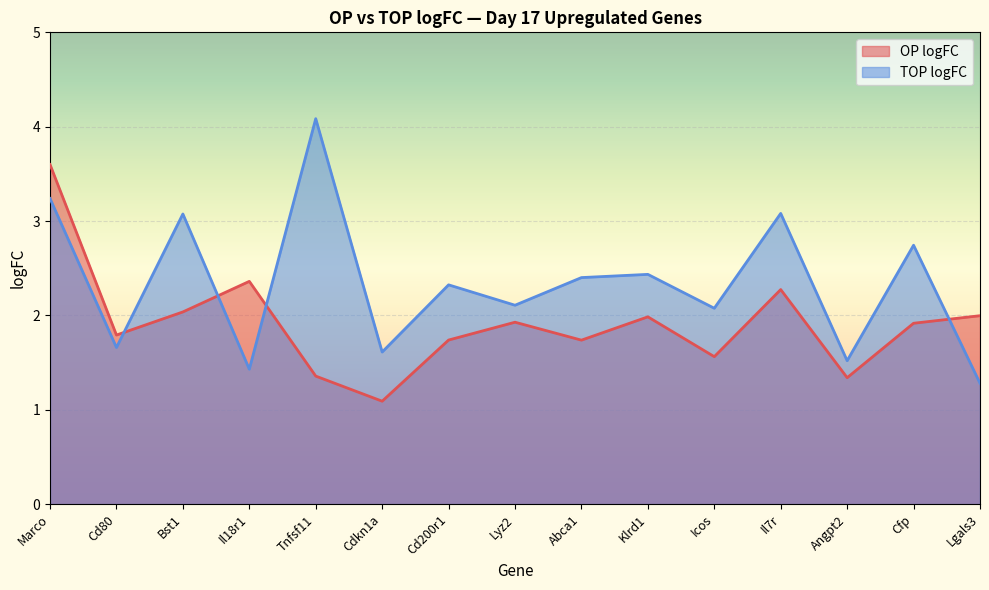

Reading right to left, what are all the values shown in this chart?

OP logFC: 2.0	1.9	1.3	2.3	1.6	2.0	1.7	1.9	1.7	1.1	1.4	2.4	2.0	1.8	3.6
TOP logFC: 1.3	2.7	1.5	3.1	2.1	2.4	2.4	2.1	2.3	1.6	4.1	1.4	3.1	1.7	3.2